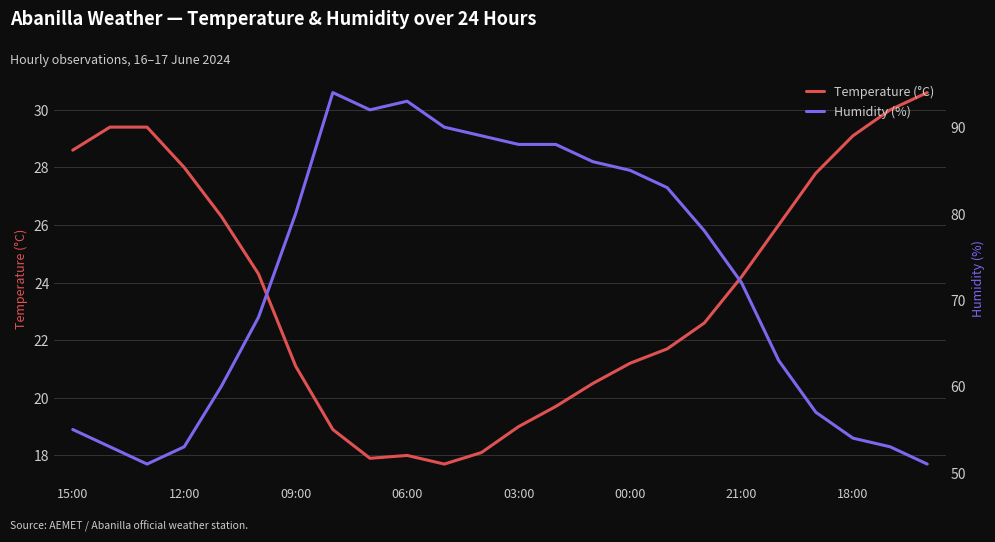

At 23, list the series in order from largest to smallest.

Humidity (%), Temperature (°C)